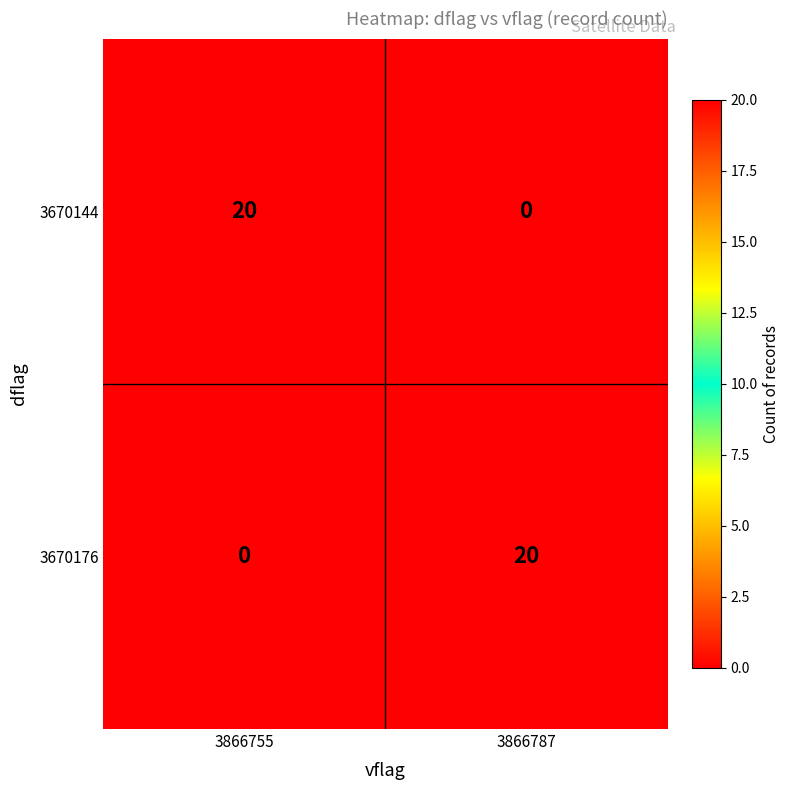

What is the average value of the 3670176 series?

10